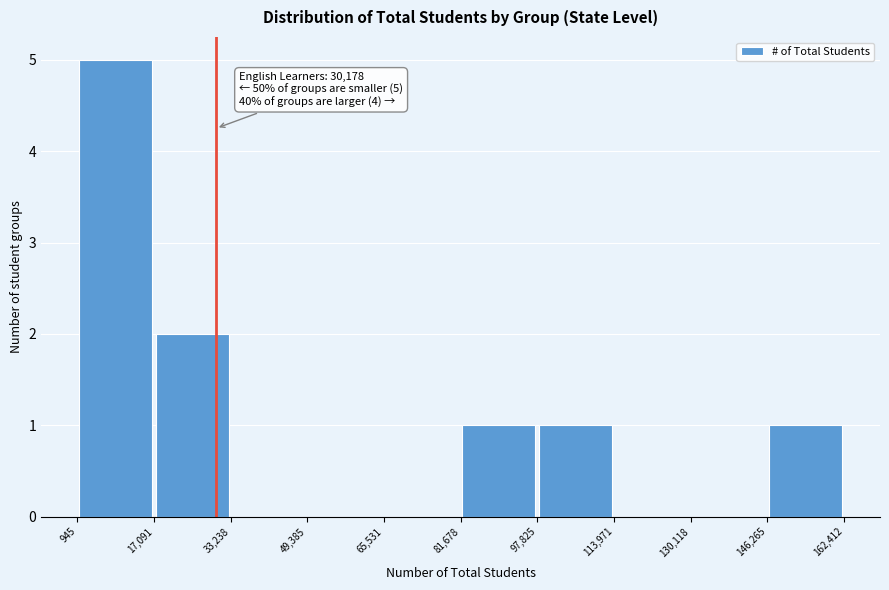

Which range on the x-axis has the tallest bar?

945 to 17,091